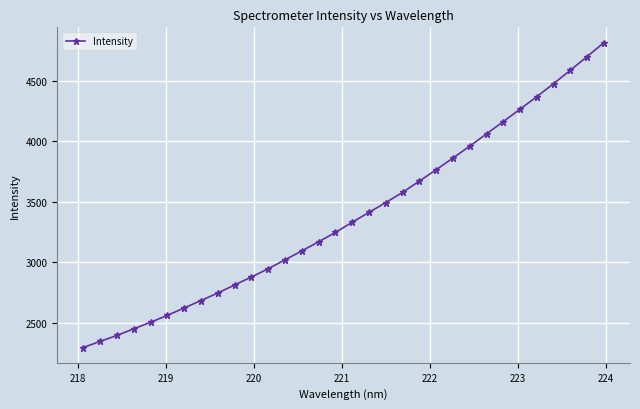

What is the greatest value displayed?

4817.9